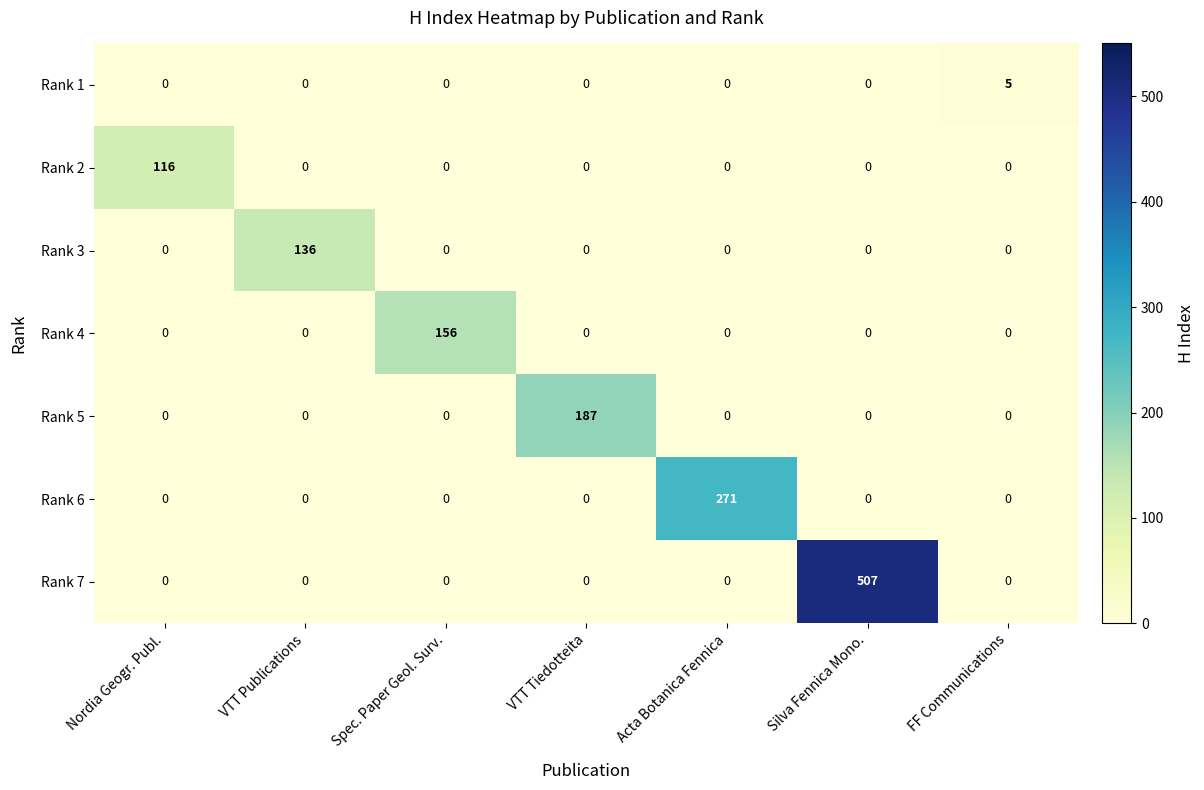

What is the difference between the Rank 2 values at VTT Publications and Nordia Geogr. Publ.?

116